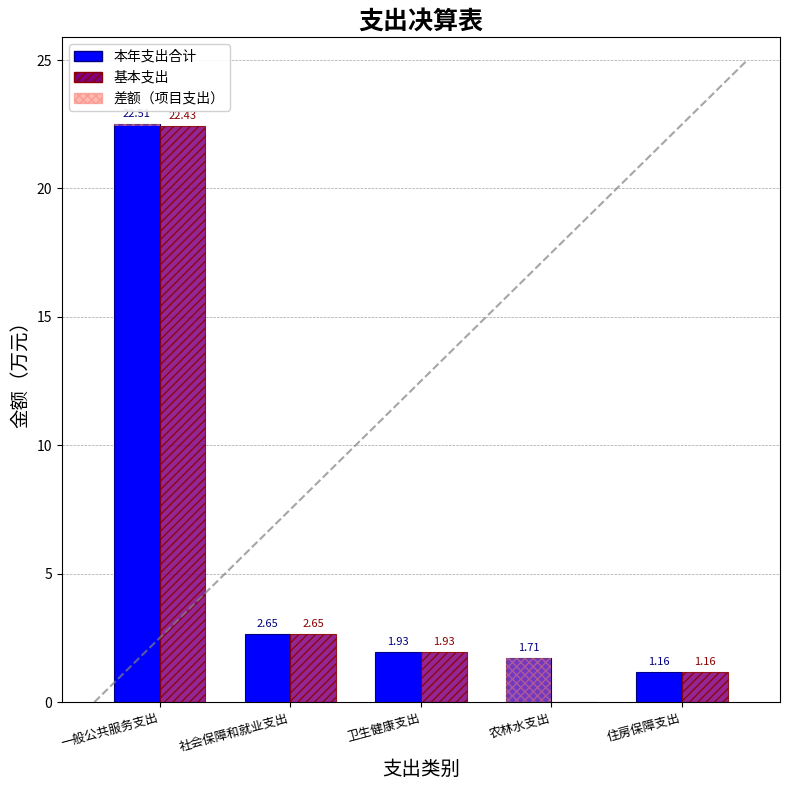

Which series has the largest total across all categories?

本年支出合计